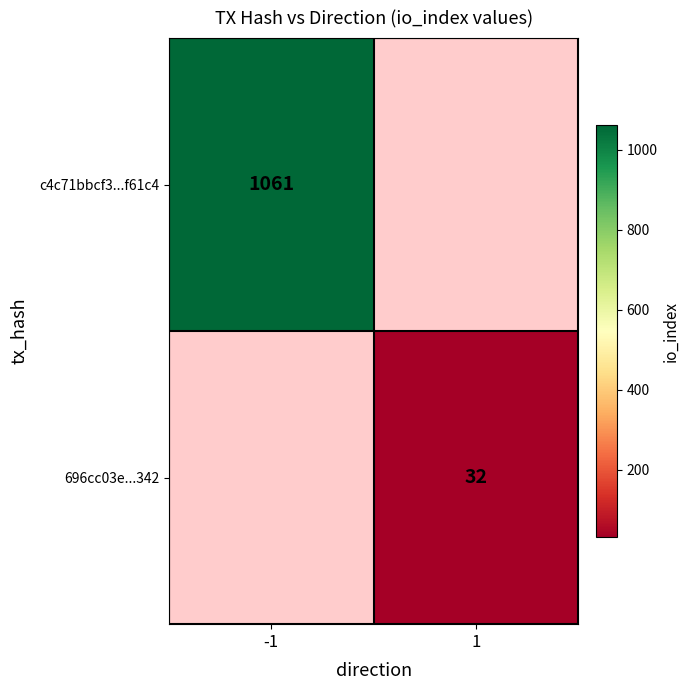

Is it true that c4c71bbcf3...f61c4 equals 1061 at -1?

True